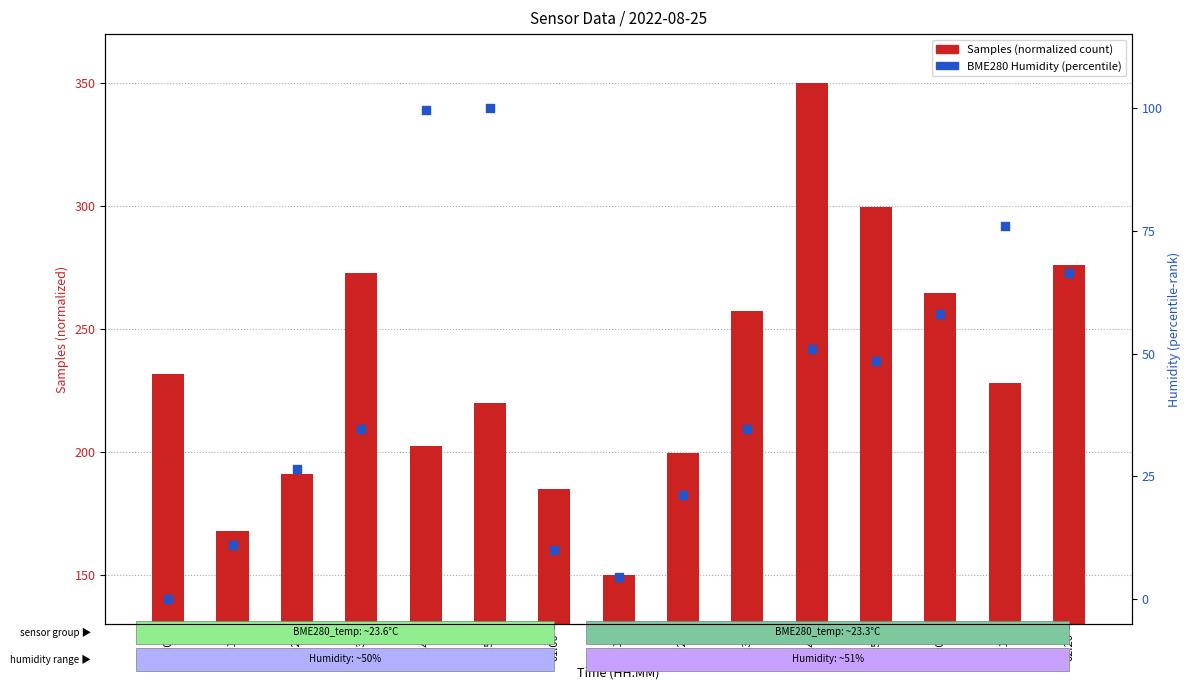

What is the total value across all series at 00:00?

231.8